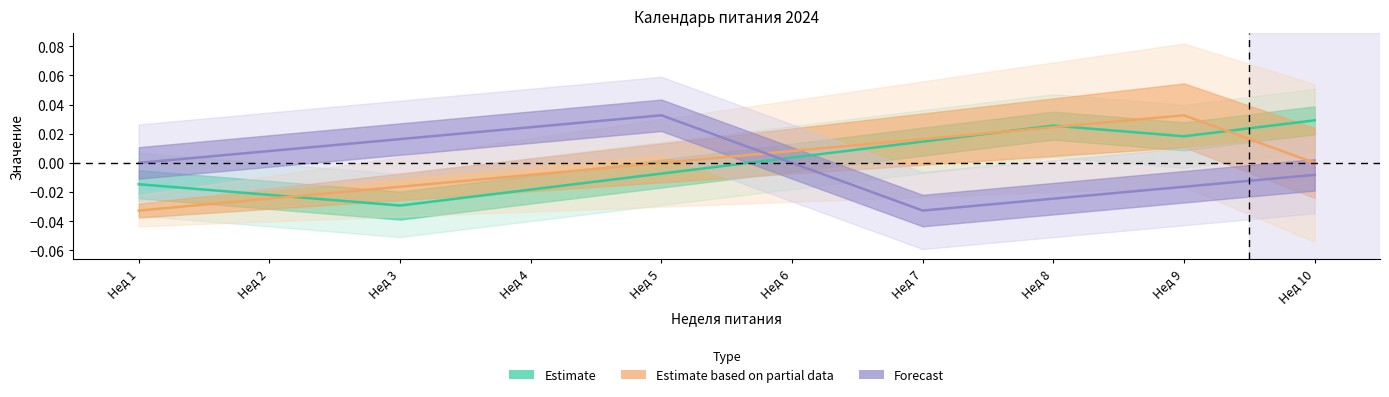

How many distinct data groups are displayed?

3